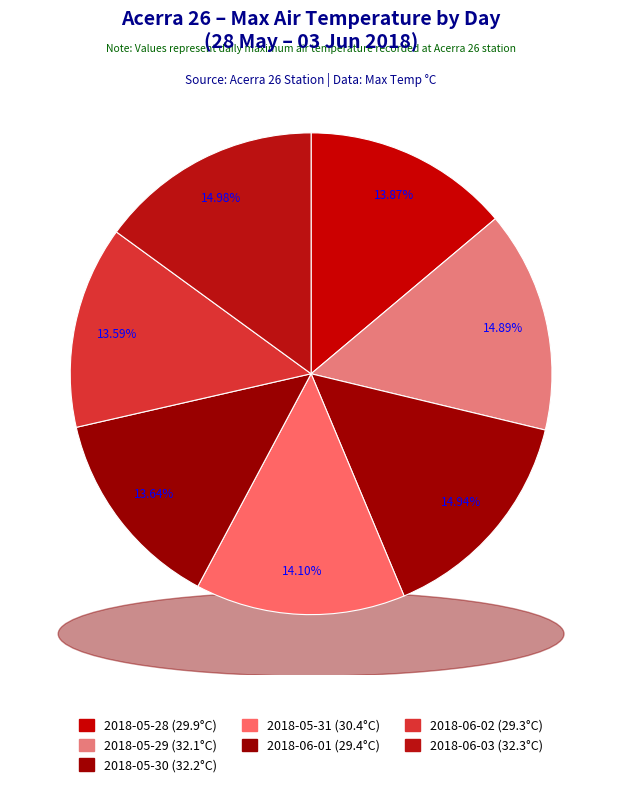

What is the smallest slice in the pie chart?

2018-06-02